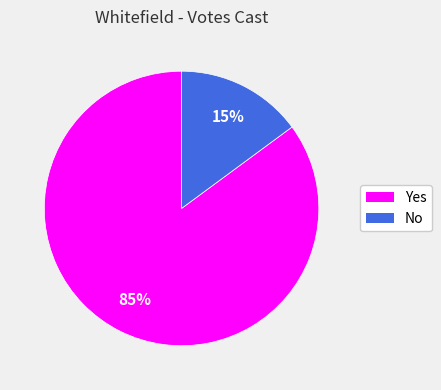

The No slice represents 3% of the pie. True or false?

False